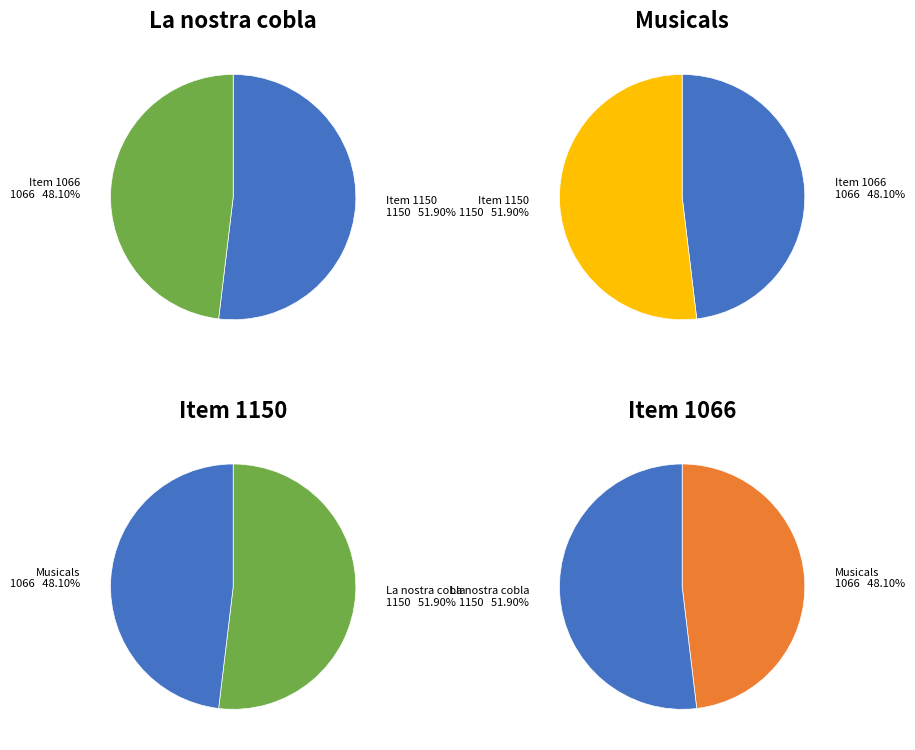

To the nearest percent, what is the average slice percentage?

50%